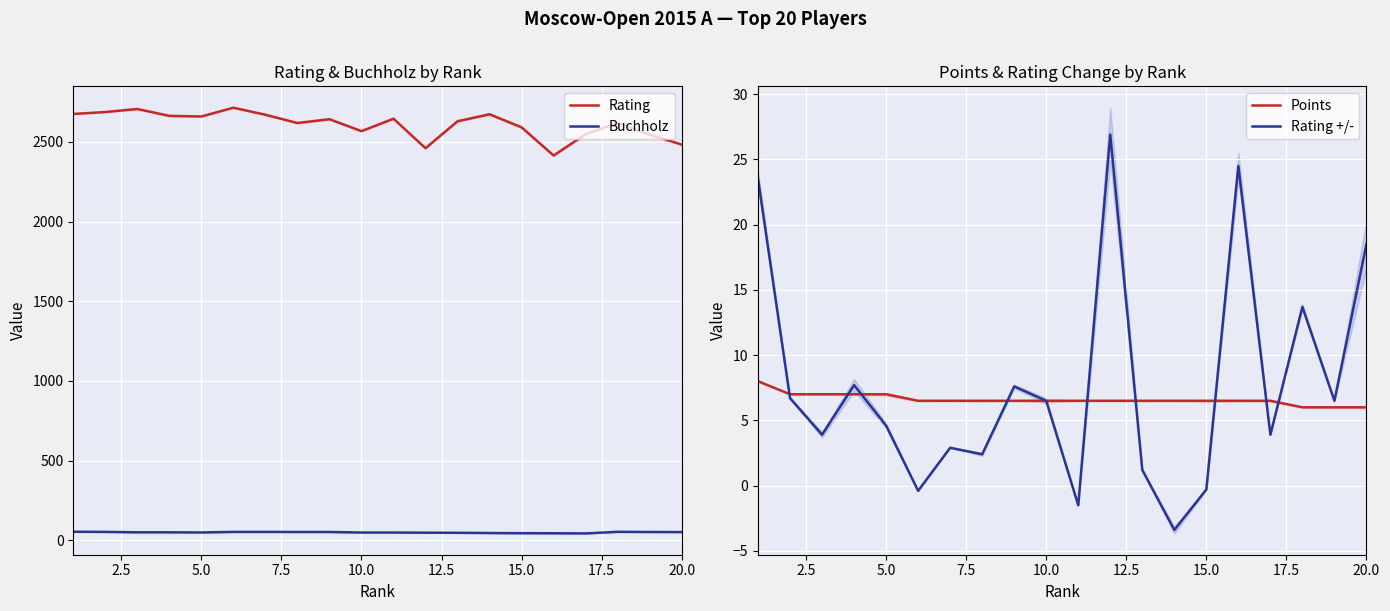

The value of Rating at 10.0 is 2567.0. True or false?

True